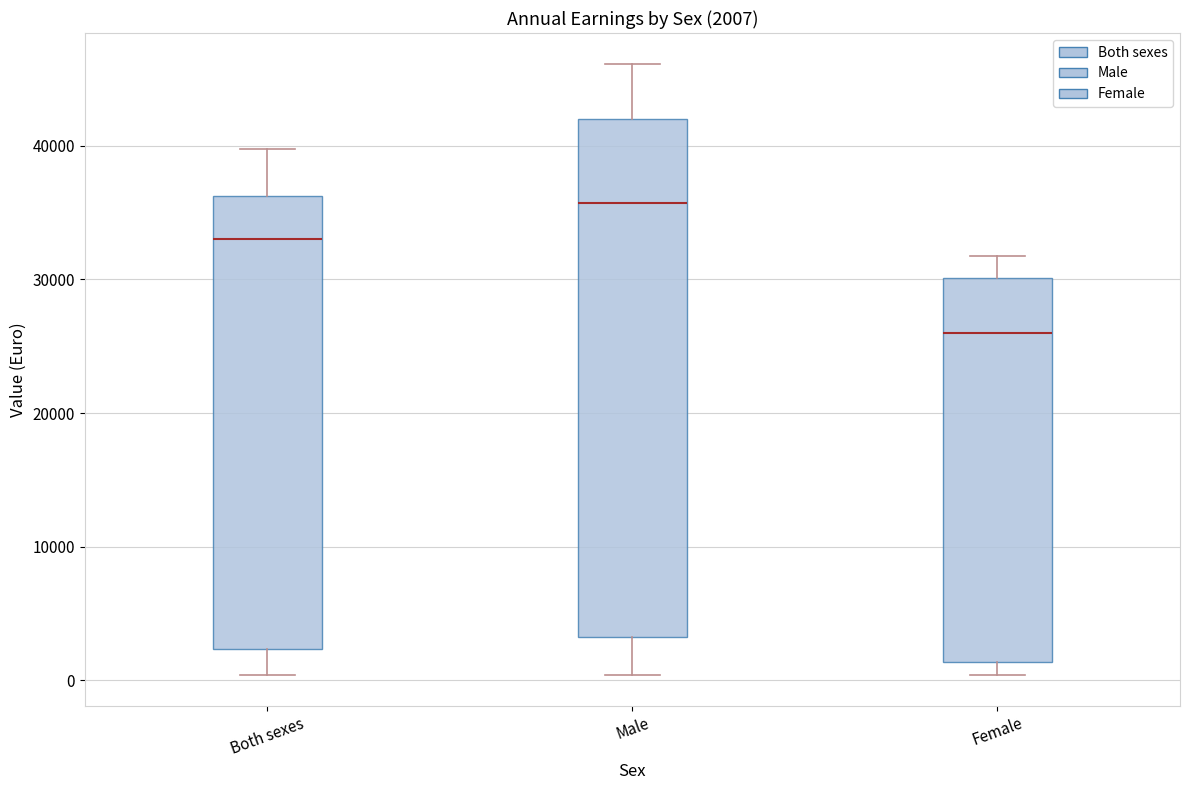

Which box's median line is the lowest?

Female